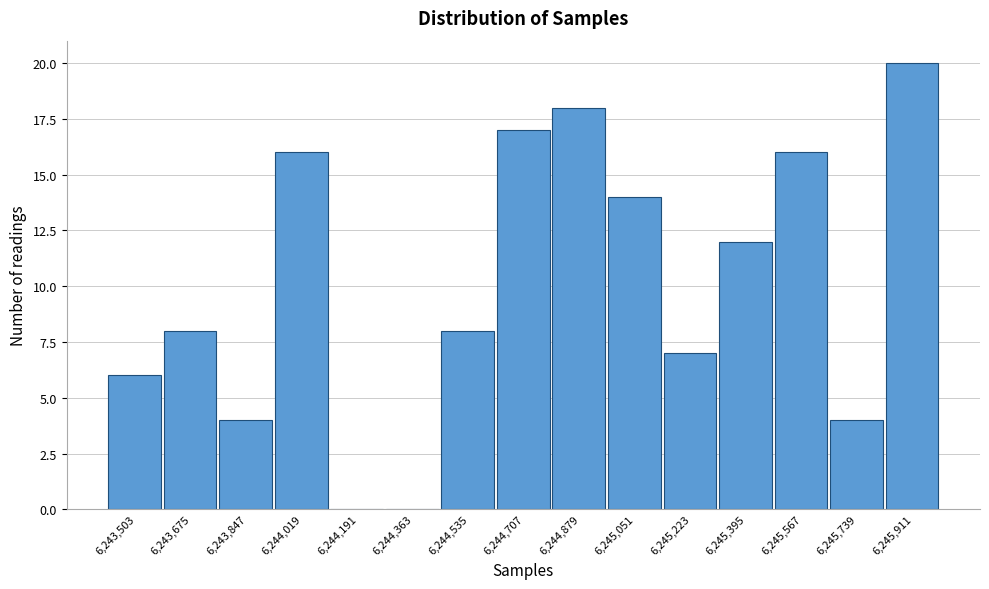

Reading left to right, transcribe this chart: for each bar, give the range it covers on the x-axis and its height. Neither the bar edges nor the heights are printed on the chart, so give them approximately, as read against the axes.

6243420 to 6243580: 6
6243580 to 6243760: 8
6243760 to 6243940: 4
6243940 to 6244100: 16
6244100 to 6244280: 0
6244280 to 6244440: 0
6244440 to 6244620: 8
6244620 to 6244800: 17
6244800 to 6244960: 18
6244960 to 6245140: 14
6245140 to 6245300: 7
6245300 to 6245480: 12
6245480 to 6245660: 16
6245660 to 6245820: 4
6245820 to 6246000: 20